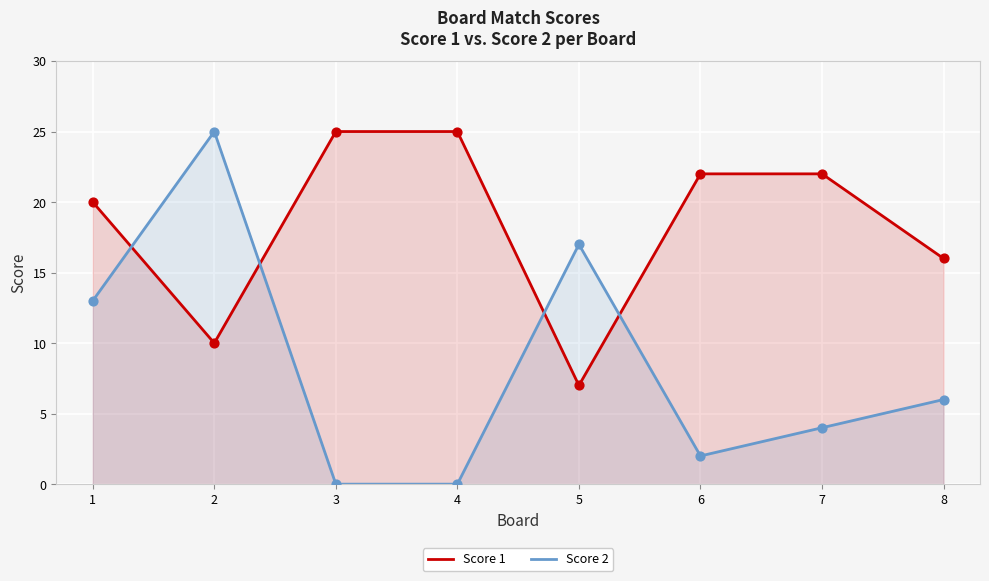

Which series has the largest Y range (max minus min)?

Score 2